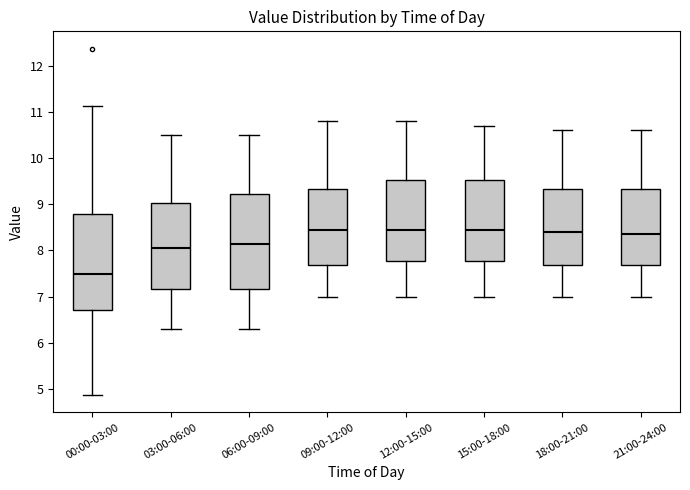

Reading left to right, read every box against the y-axis: the position of its median line, the range the box covers, and the ends of its whiskers. The values are not printed on the chart, so give them approximately, as read against the axis.

00:00-03:00: median 7.5, box 6.7 to 8.8, whiskers 4.9 to 11.1
03:00-06:00: median 8.1, box 7.2 to 9.0, whiskers 6.3 to 10.5
06:00-09:00: median 8.2, box 7.2 to 9.2, whiskers 6.3 to 10.5
09:00-12:00: median 8.5, box 7.7 to 9.3, whiskers 7.0 to 10.8
12:00-15:00: median 8.5, box 7.8 to 9.5, whiskers 7.0 to 10.8
15:00-18:00: median 8.5, box 7.8 to 9.5, whiskers 7.0 to 10.7
18:00-21:00: median 8.4, box 7.7 to 9.3, whiskers 7.0 to 10.6
21:00-24:00: median 8.4, box 7.7 to 9.3, whiskers 7.0 to 10.6